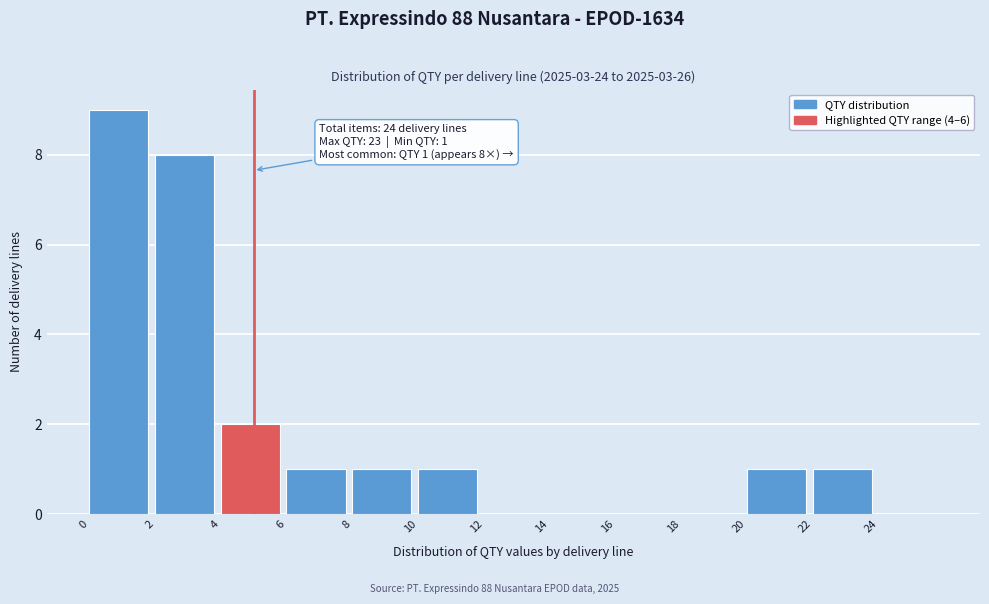

Over which range of the x-axis is the bar tallest?

0 to 2